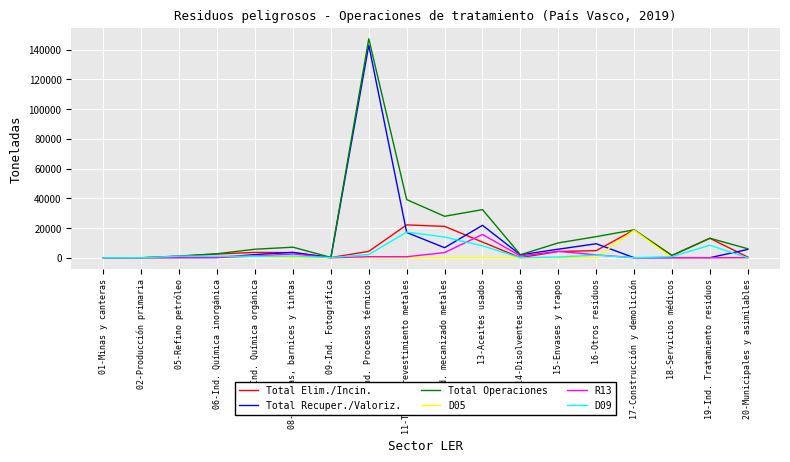

Which label corresponds to the largest value in the chart?

10-Ind. Procesos térmicos